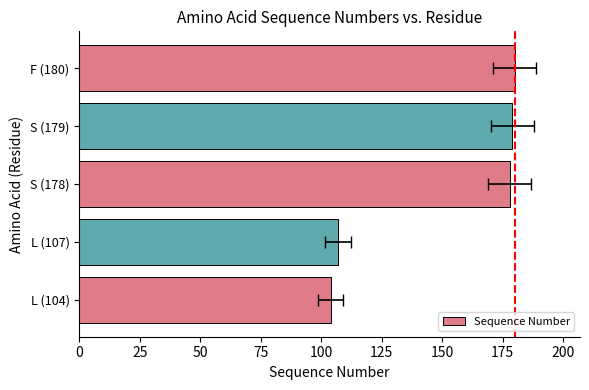

What is the difference between the maximum and minimum values?

76